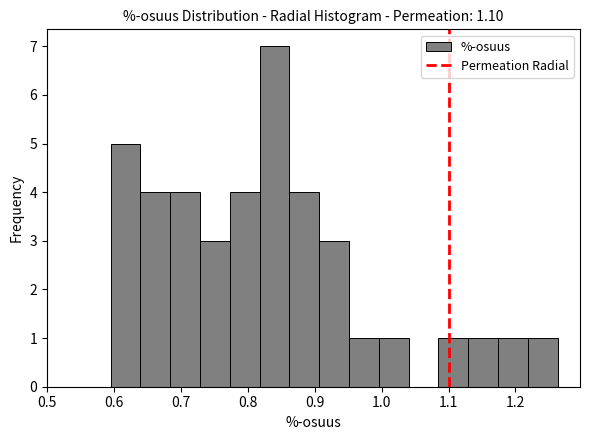

Reading left to right, transcribe this chart: for each bar, give the range it covers on the x-axis and its height. Neither the bar edges nor the heights are printed on the chart, so give them approximately, as read against the axes.

0.60 to 0.64: 5
0.64 to 0.68: 4
0.68 to 0.73: 4
0.73 to 0.77: 3
0.77 to 0.82: 4
0.82 to 0.86: 7
0.86 to 0.91: 4
0.91 to 0.95: 3
0.95 to 1.00: 1
1.00 to 1.04: 1
1.04 to 1.08: 0
1.08 to 1.13: 1
1.13 to 1.17: 1
1.17 to 1.22: 1
1.22 to 1.26: 1